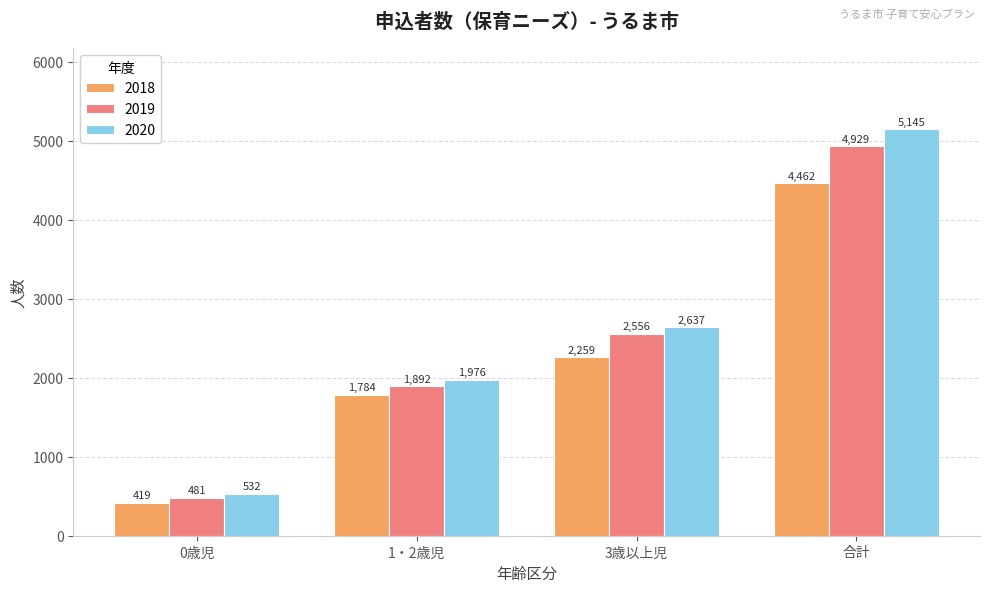

What is the lowest value of the 2020 series?

532